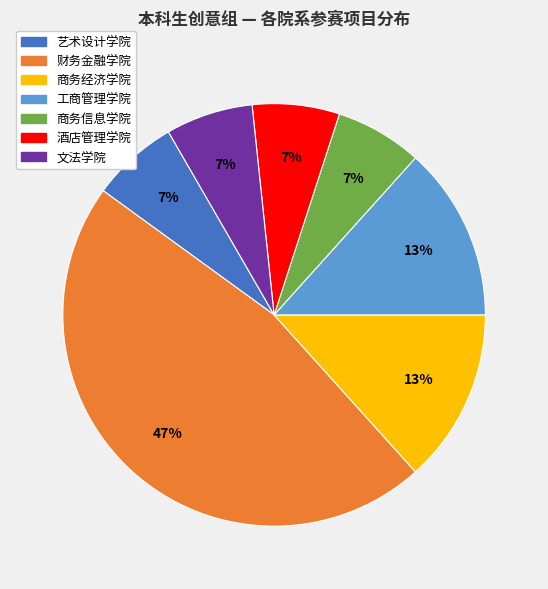

To the nearest percent, what is the difference between the largest and smallest slice percentages?

40%